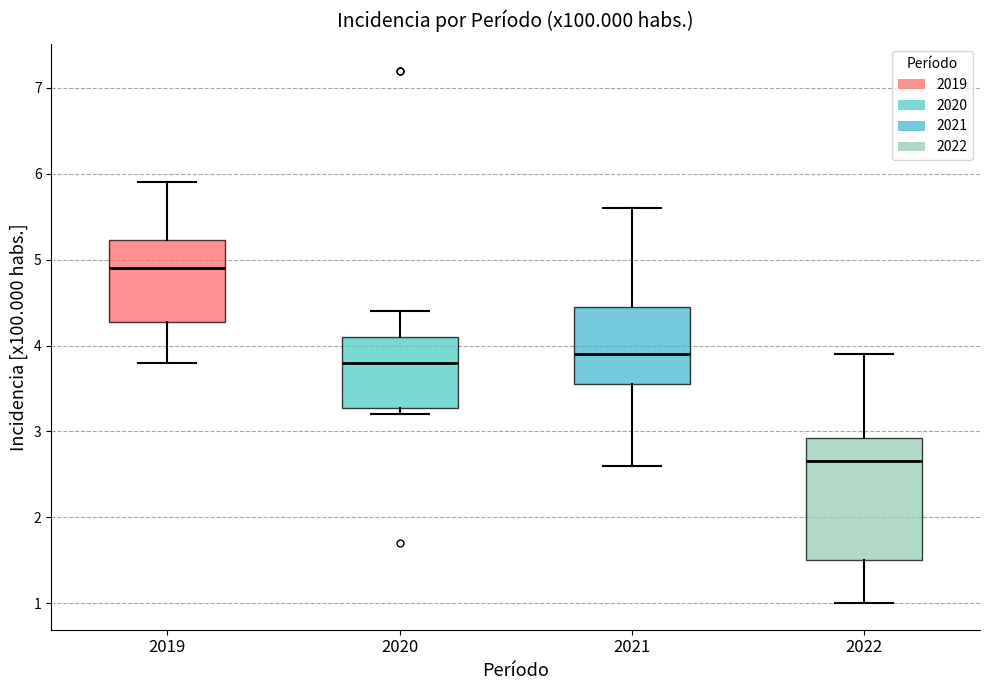

Which box's median line is the lowest?

2022